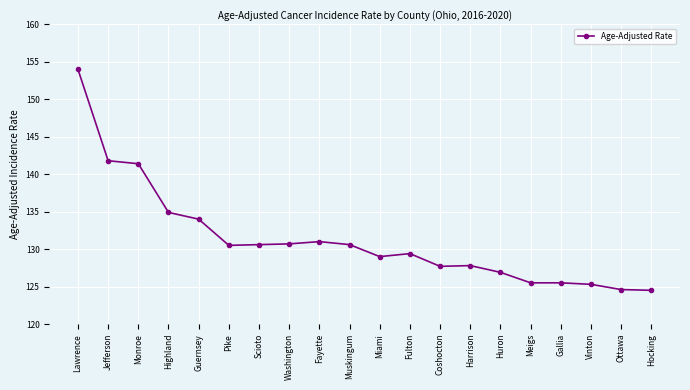

What is the label of the 6th point from the left?

Pike